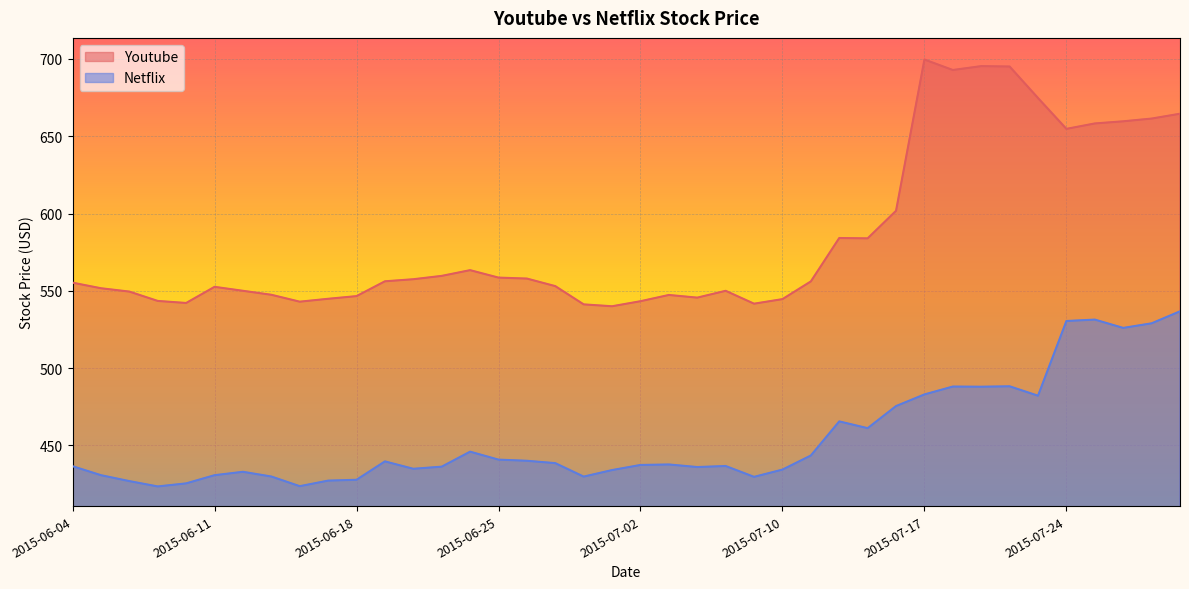

What is the difference between the maximum and minimum values in the Youtube series?

159.6